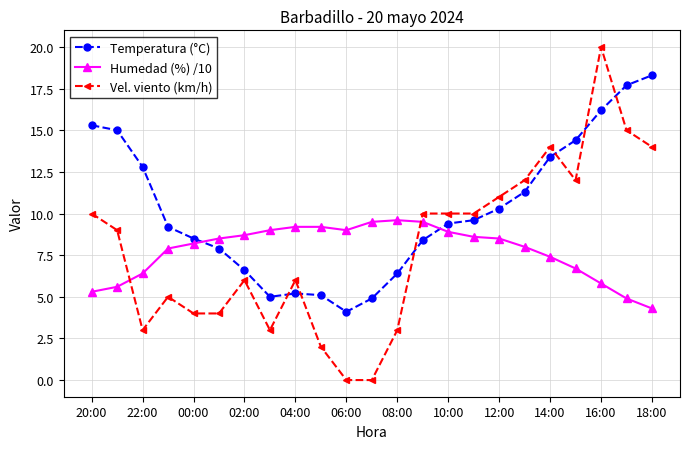

After their last crossing, which series has the higher values: Temperatura (°C) or Humedad (%) /10?

Temperatura (°C)